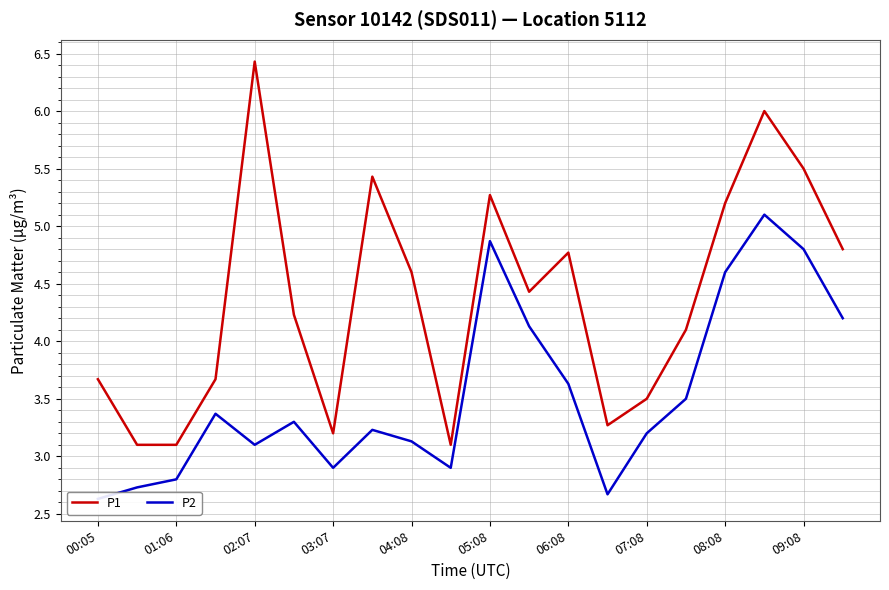

What is the lowest value of the P2 series?

2.6